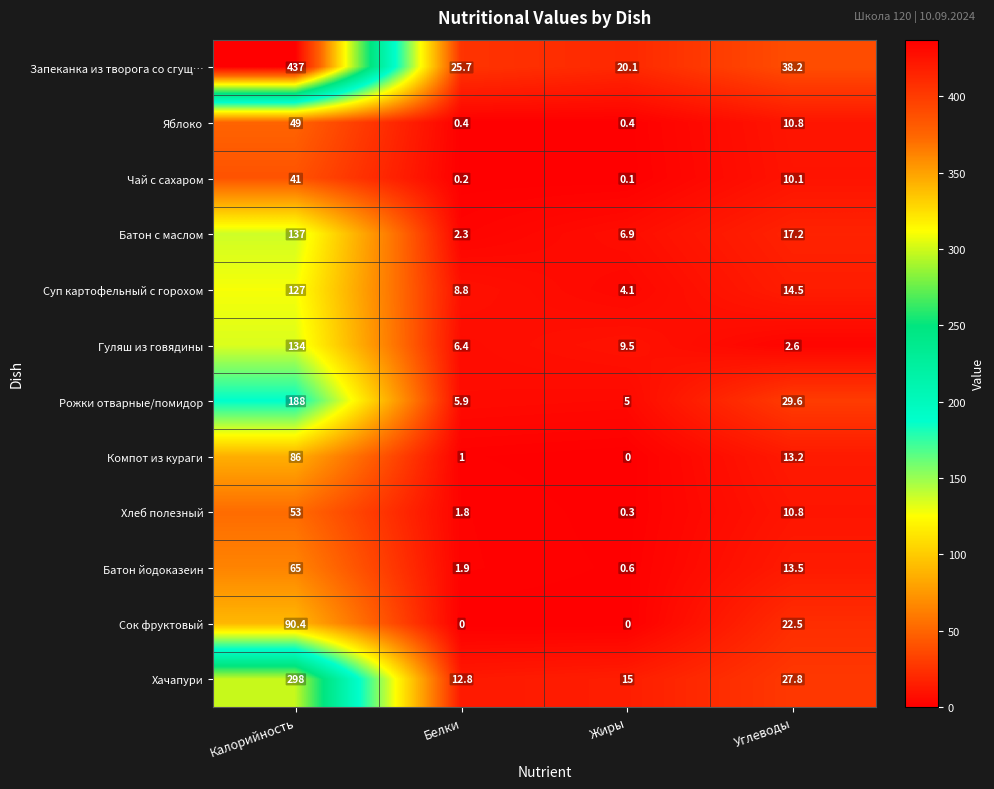

What is the lowest value of the Запеканка из творога со сгущ… series?

20.1